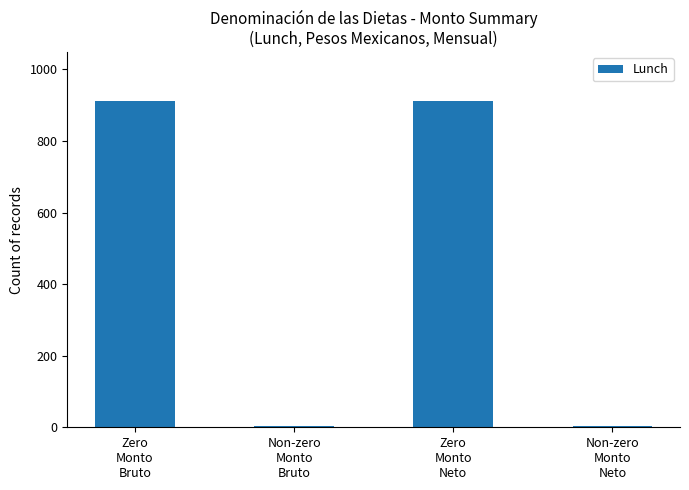

What is the label of the 3rd bar from the right?

Non-zero
Monto
Bruto